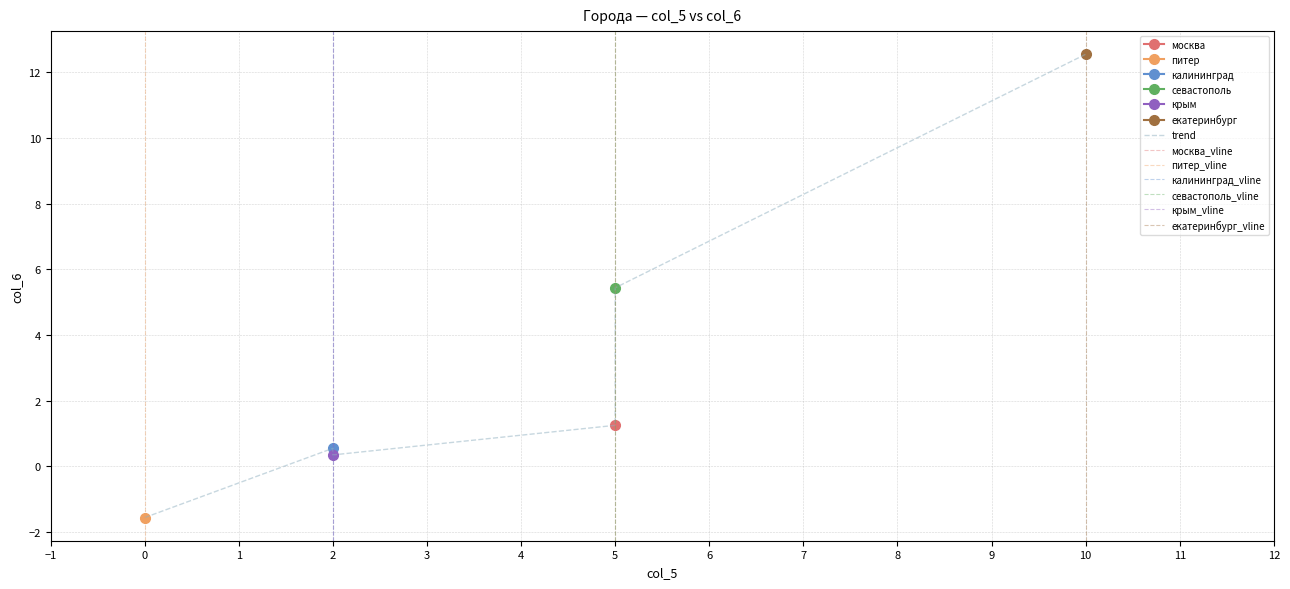

At which label is москва closest to 0?

питер